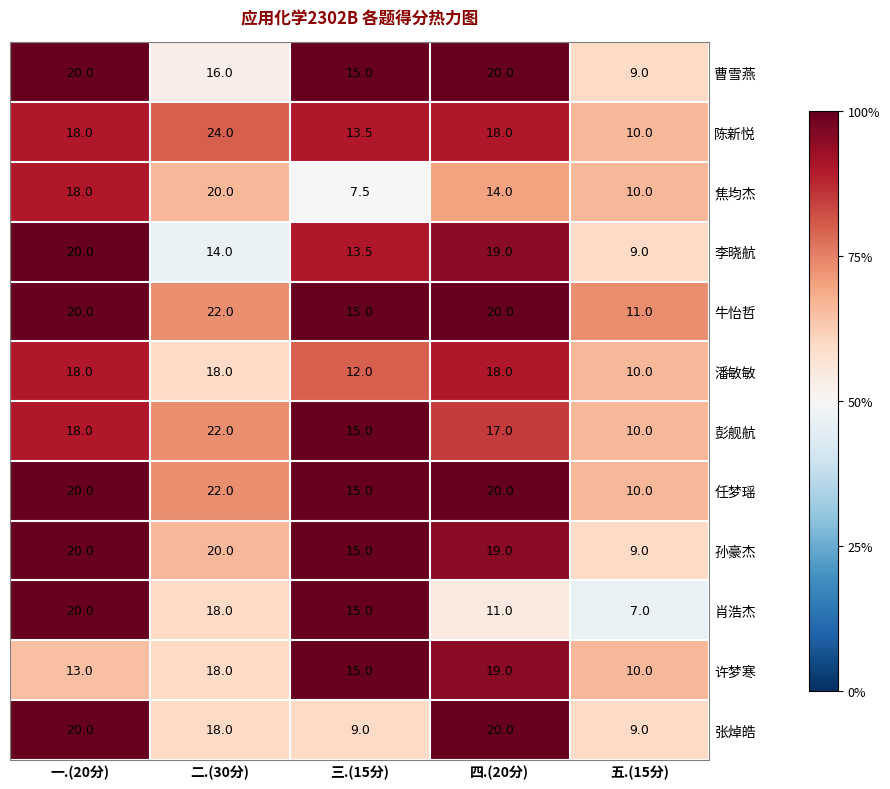

Is it true that 许梦寒 equals 33.3 at 四.(20分)?

False